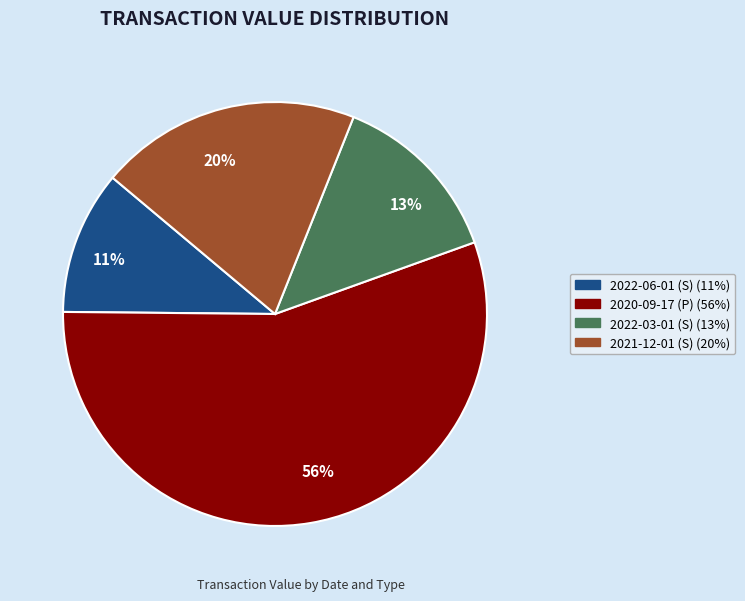

Between 11% and 56%, which is larger?

56%